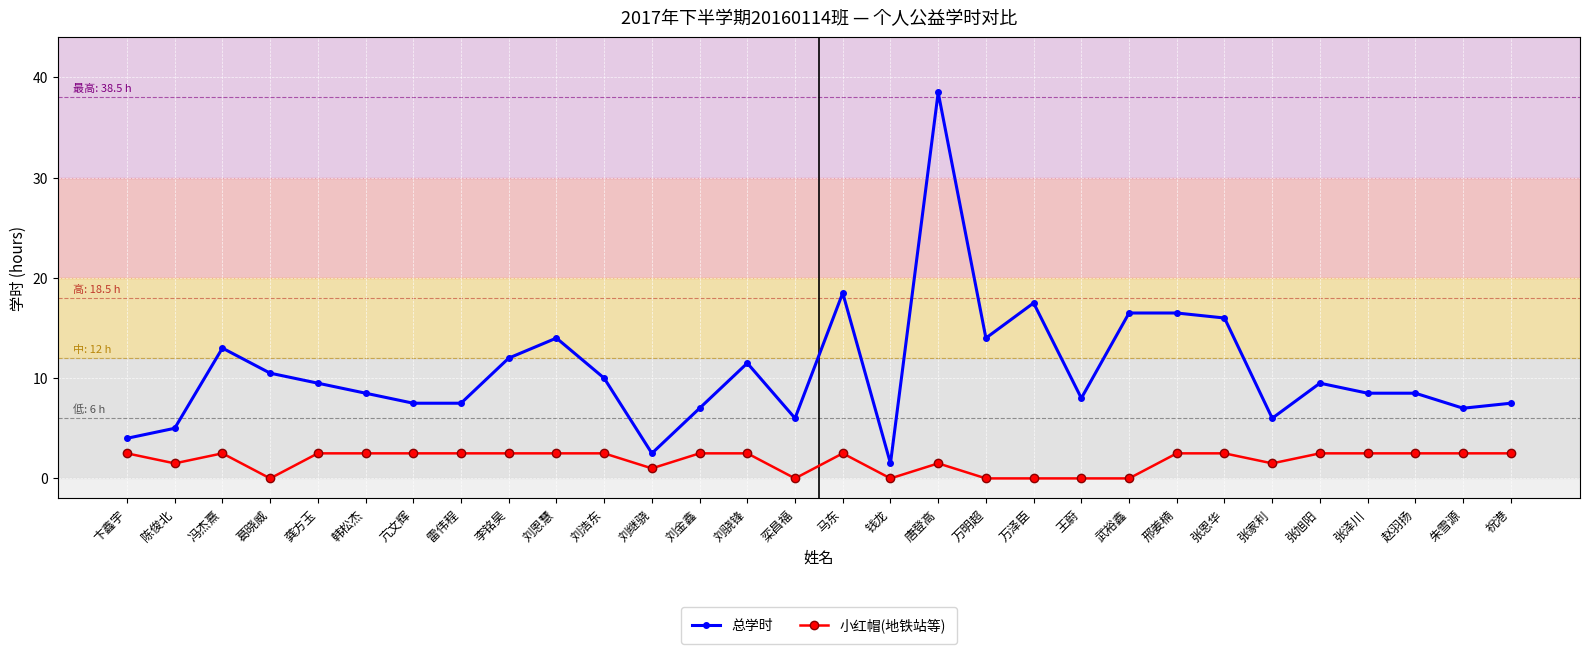

What is the sum of the 小红帽(地铁站等) values at 张恩华 and 祝港?

5.0